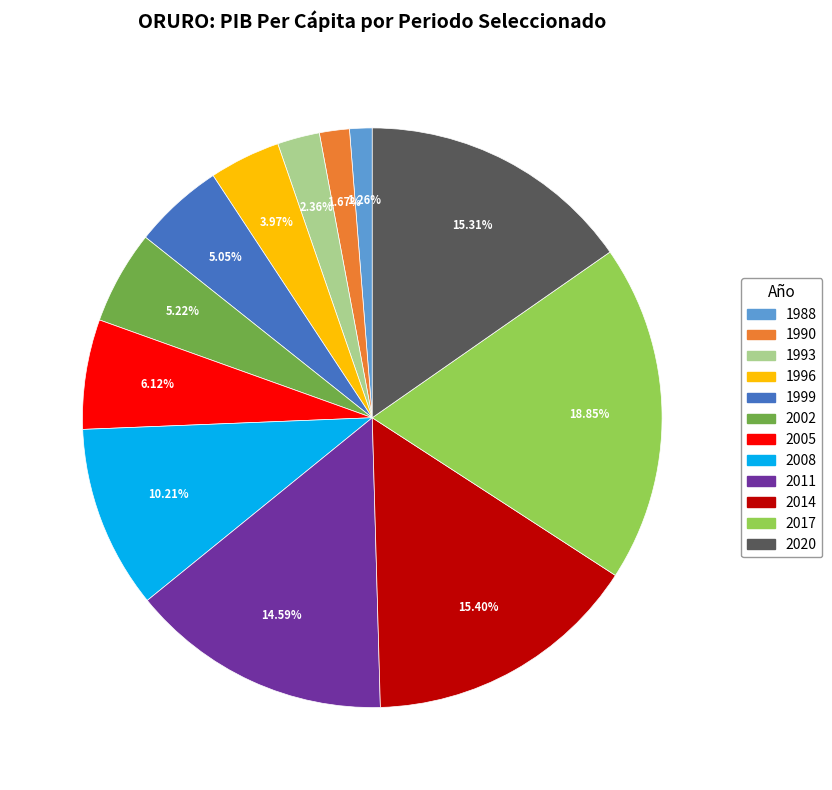

Does any single category account for the majority?

No